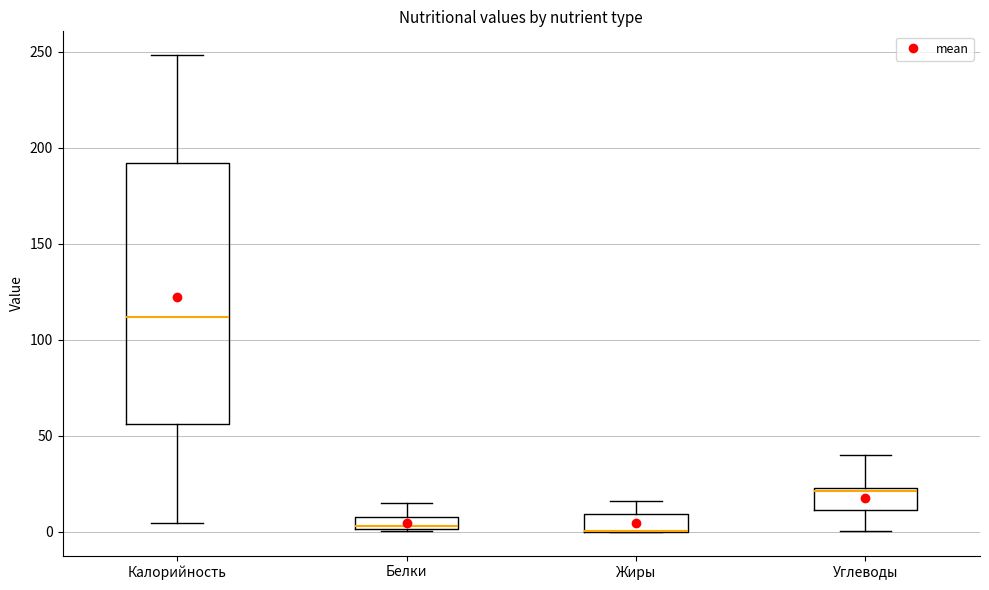

Where is the lower edge of the box for Углеводы on the y-axis? The values are not printed on the chart, so give them approximately, as read against the axis.

10